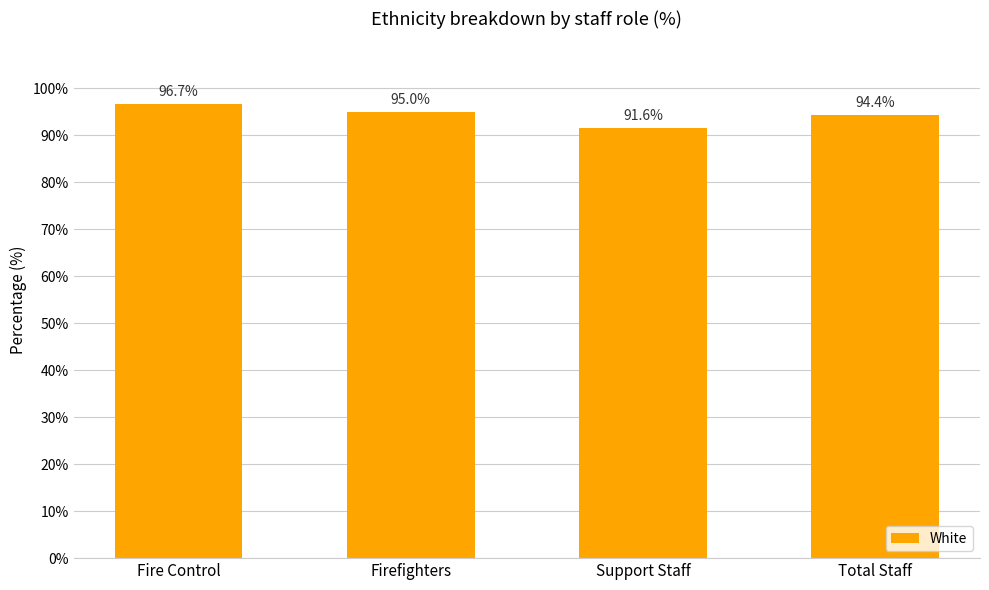

True or false: the data shows 95.0 at Firefighters.

True